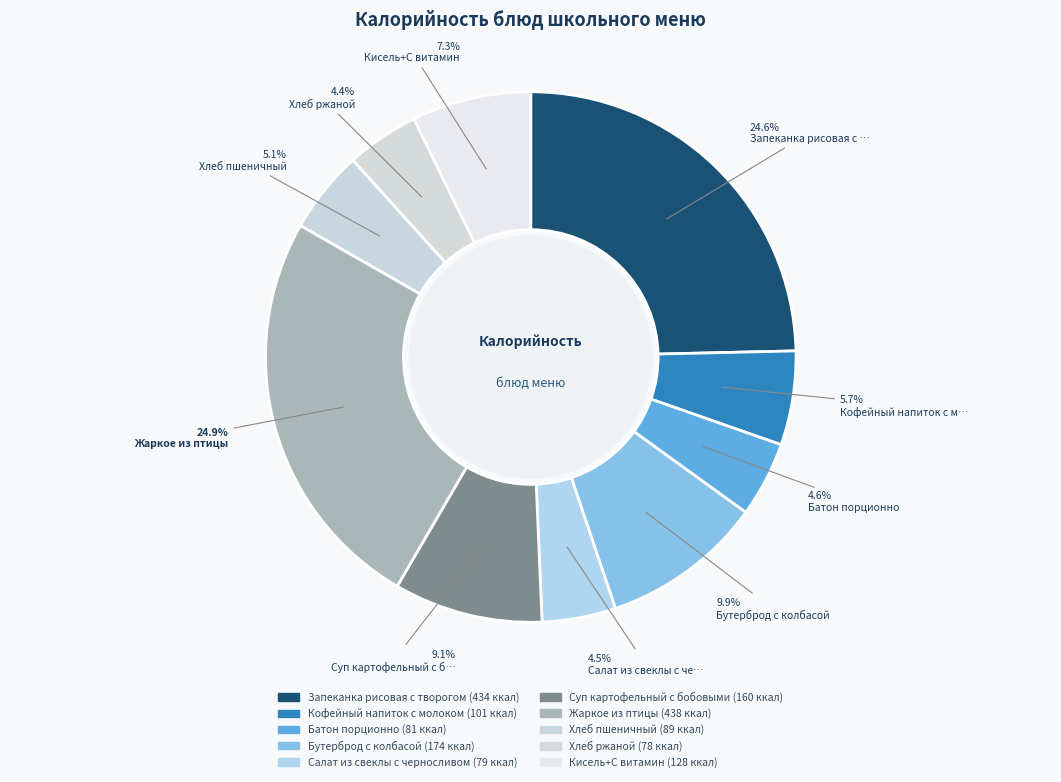

What percentage is the Кофейный напиток с молоком slice, to the nearest percent?

6%